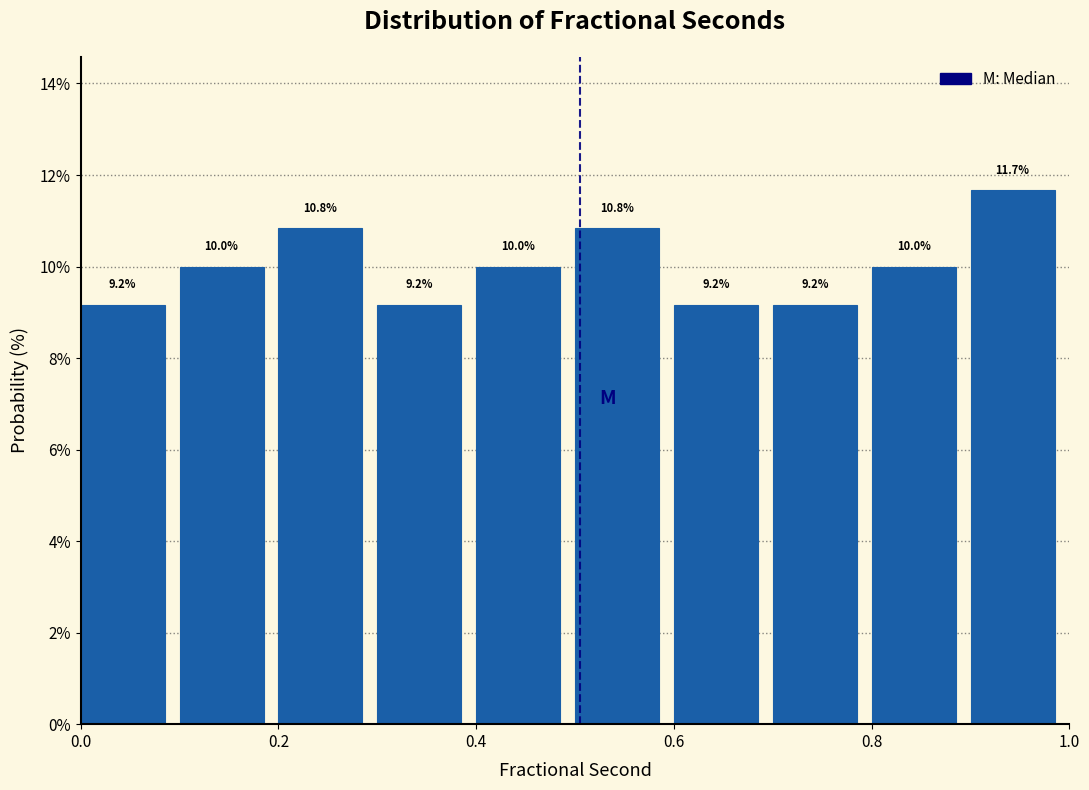

What is the height of the bar covering 0.8 to 0.9 on the x-axis?

10.0